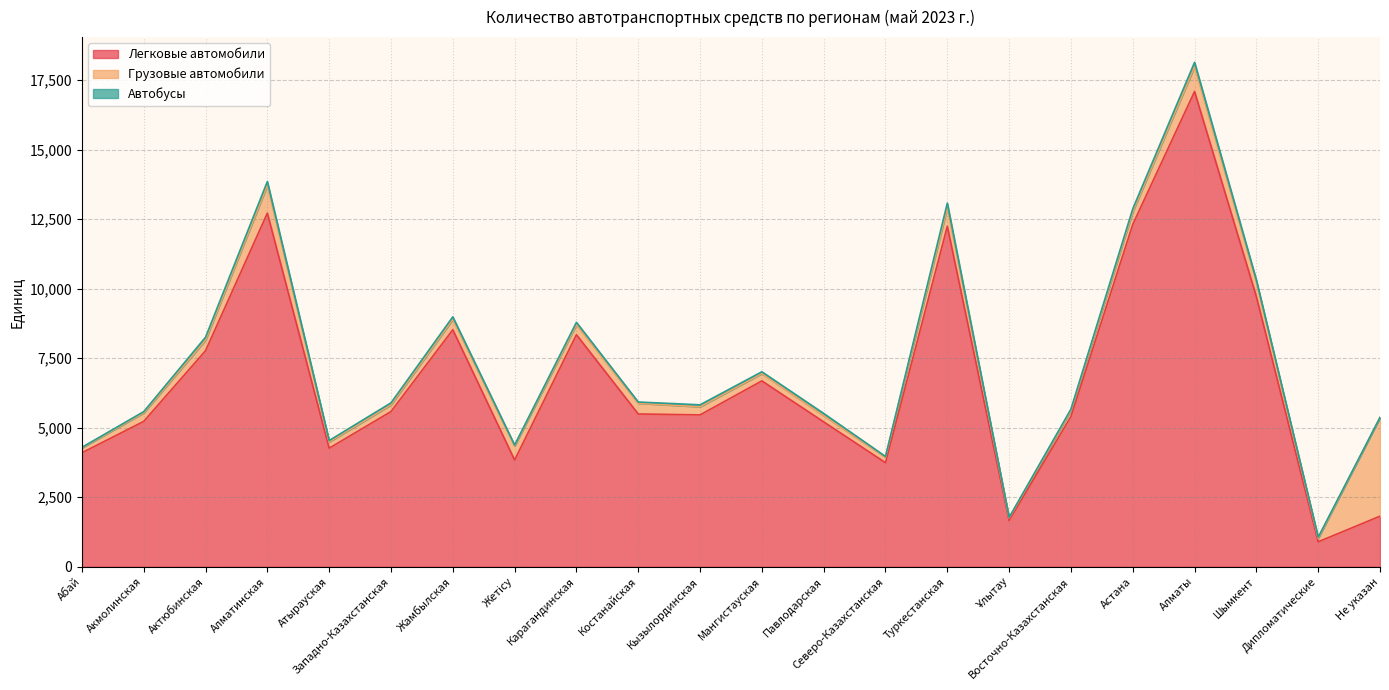

Where is Легковые автомобили nearest to the value 8995?

Жамбылская